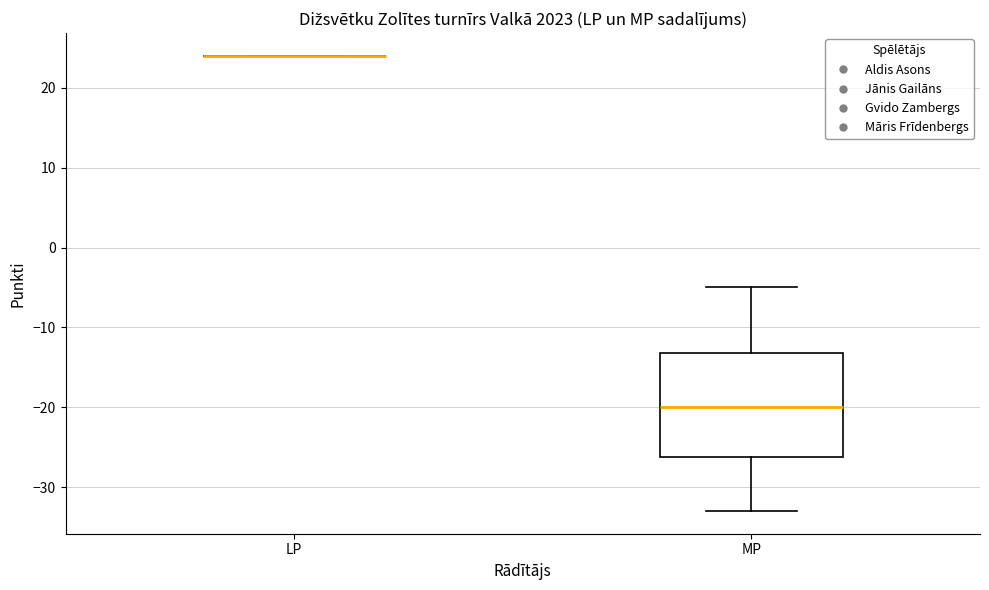

Reading left to right, read every box against the y-axis: the position of its median line, the range the box covers, and the ends of its whiskers. The values are not printed on the chart, so give them approximately, as read against the axis.

LP: box collapsed to a line at 24, whiskers 24 to 24
MP: median -20, box -26 to -13, whiskers -33 to -5